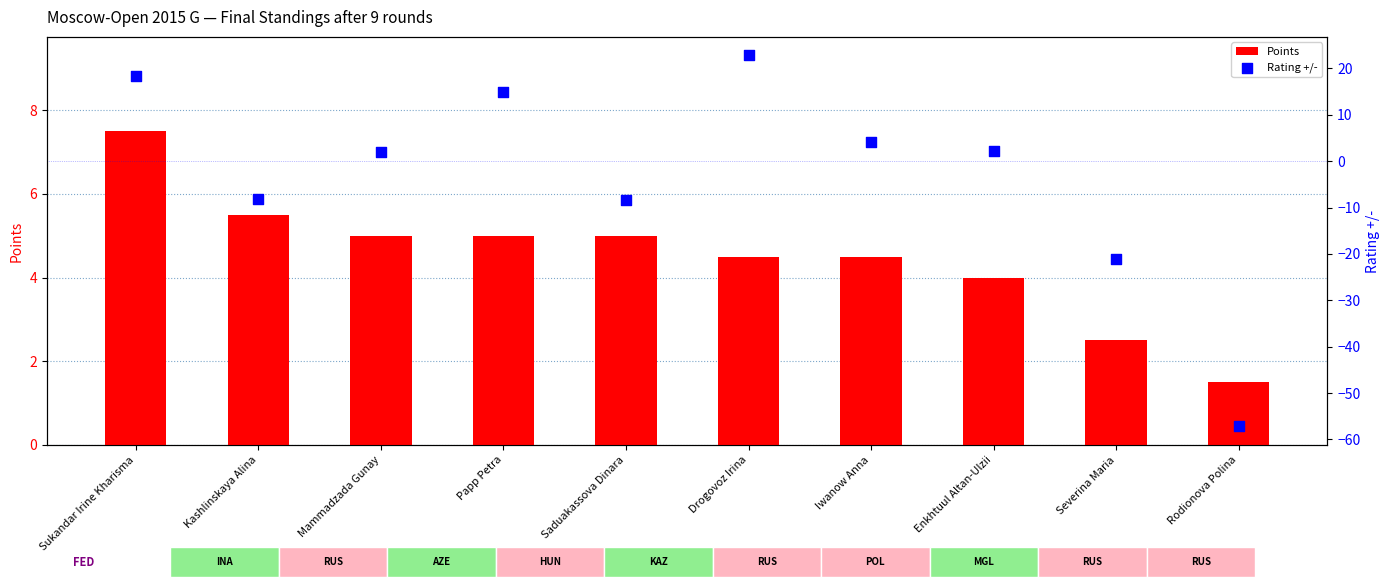

What is the total value across all series at Iwanow Anna?

8.7